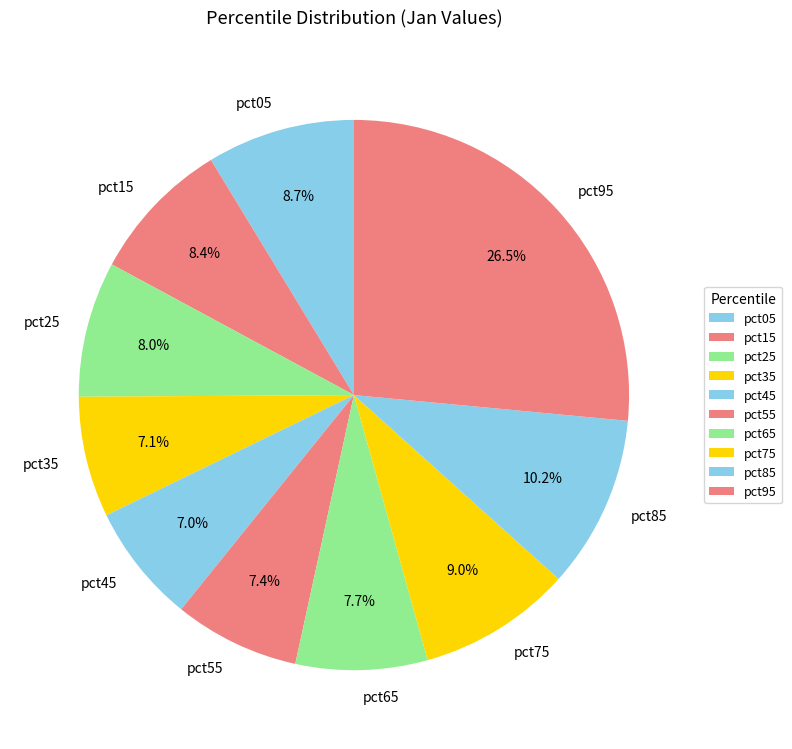

What is the largest slice in the pie chart?

pct95